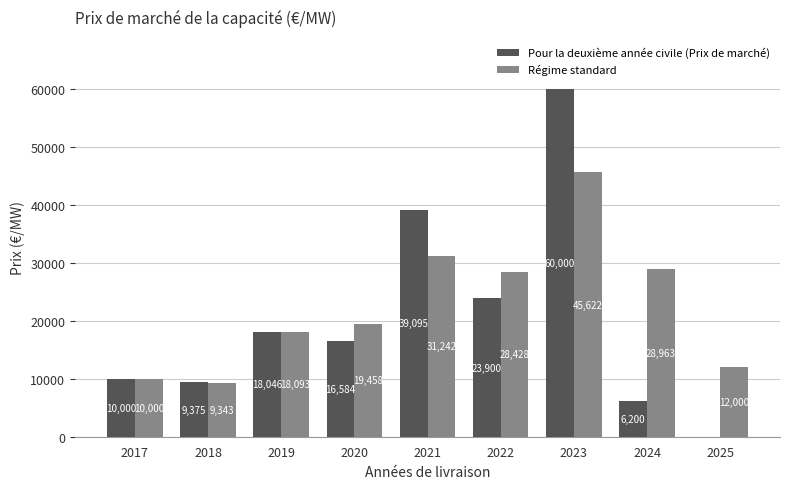

Is it true that Pour la deuxième année civile (Prix de marché) equals 9375.3 at 2018?

True